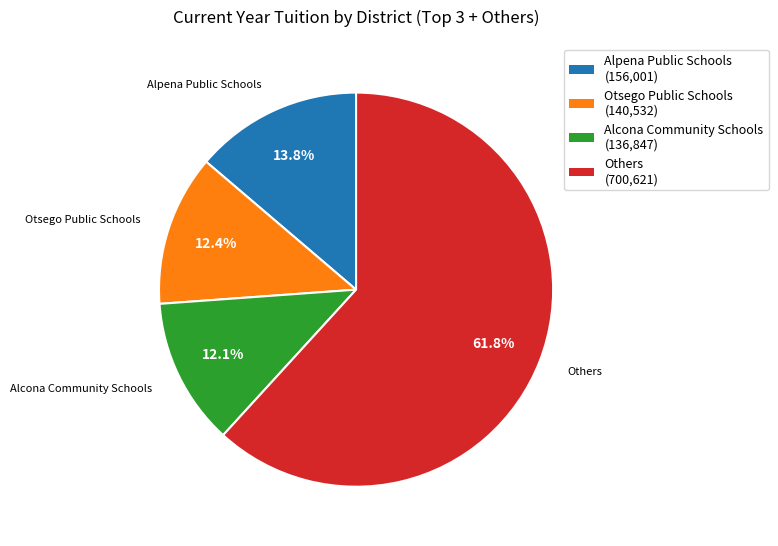

What is the largest slice in the pie chart?

Others (700,621)